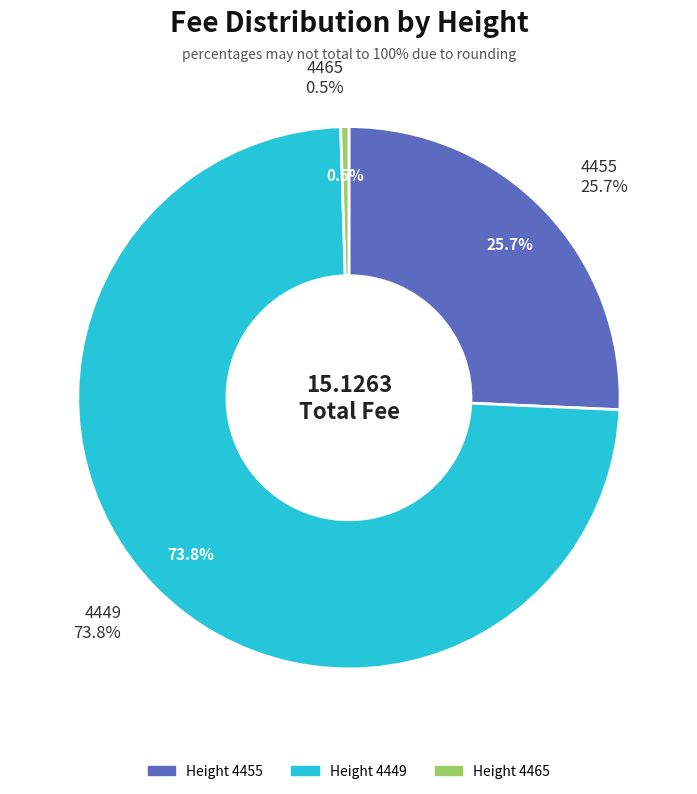

Which slice represents more than half of the pie?

4449